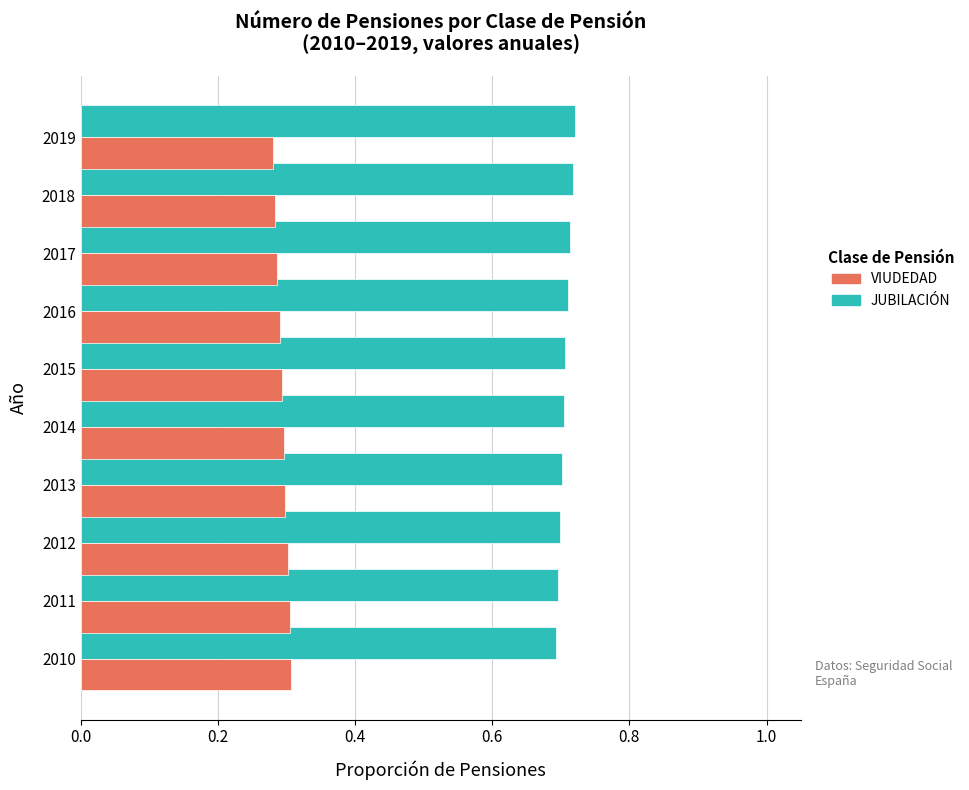

True or false: JUBILACIÓN has a value of 0.7 at 2019.

True